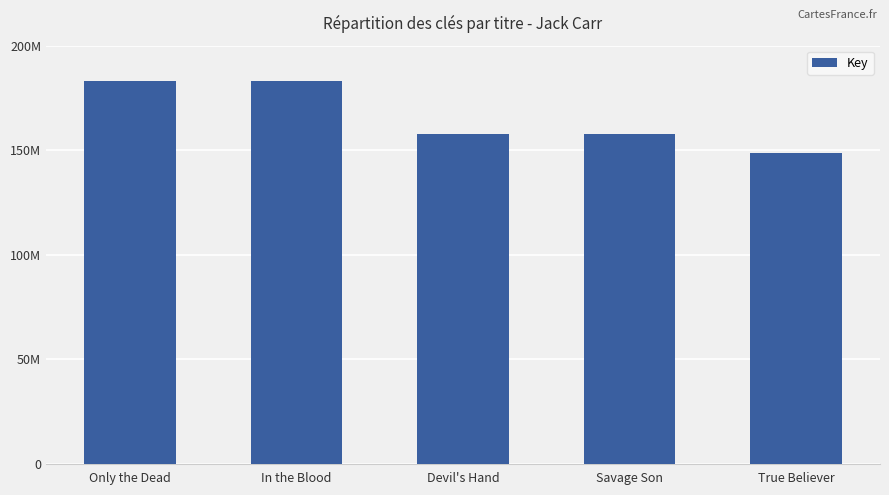

Are the bars horizontal?

No